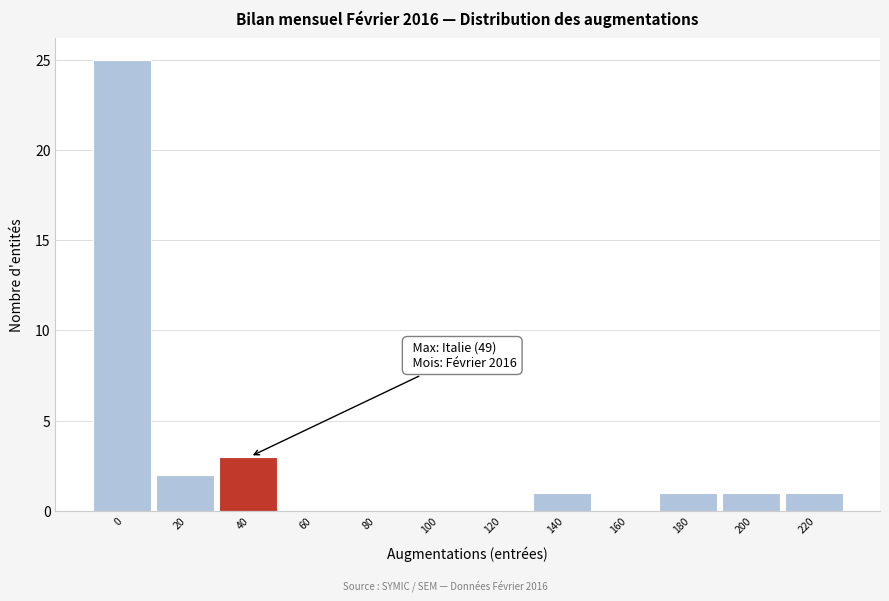

Reading left to right, extract all data points from this chart.

0=25	20=2	40=3	60=0	80=0	100=0	120=0	140=1	160=0	180=1	200=1	220=1